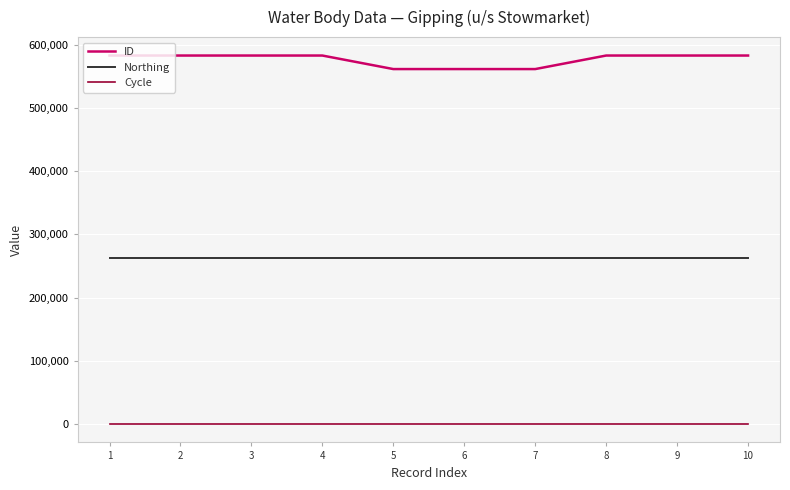

The ID series shows 191535 at 10. True or false?

False